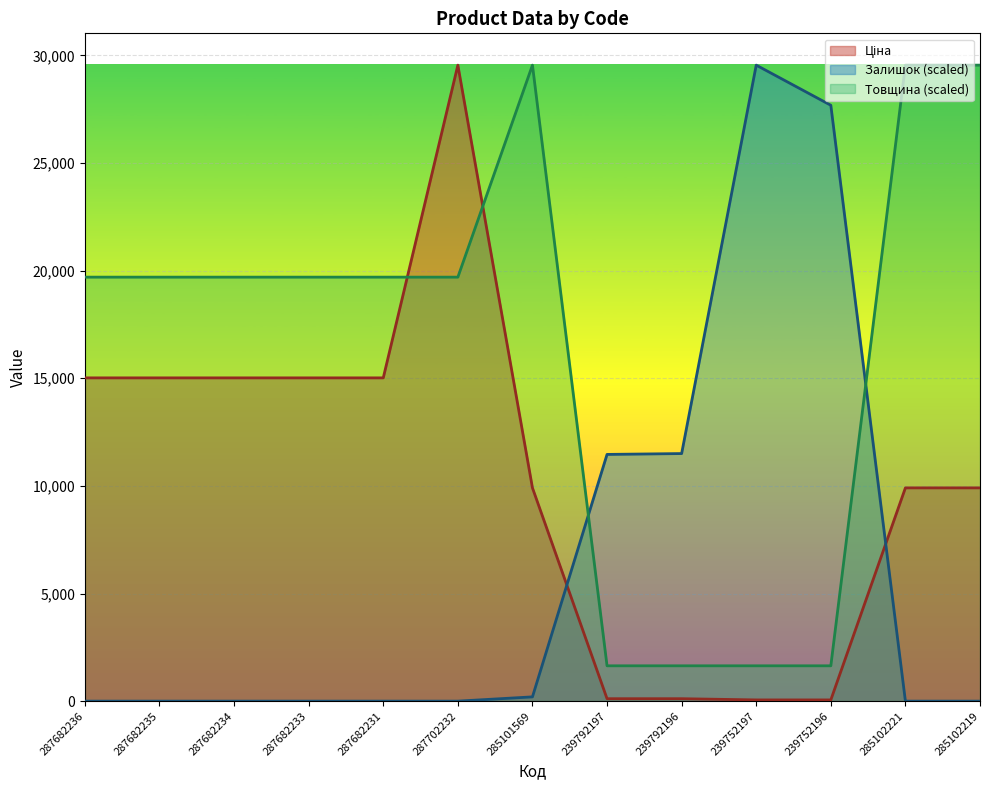

The Залишок series shows 18068.4 at 239792196. True or false?

False